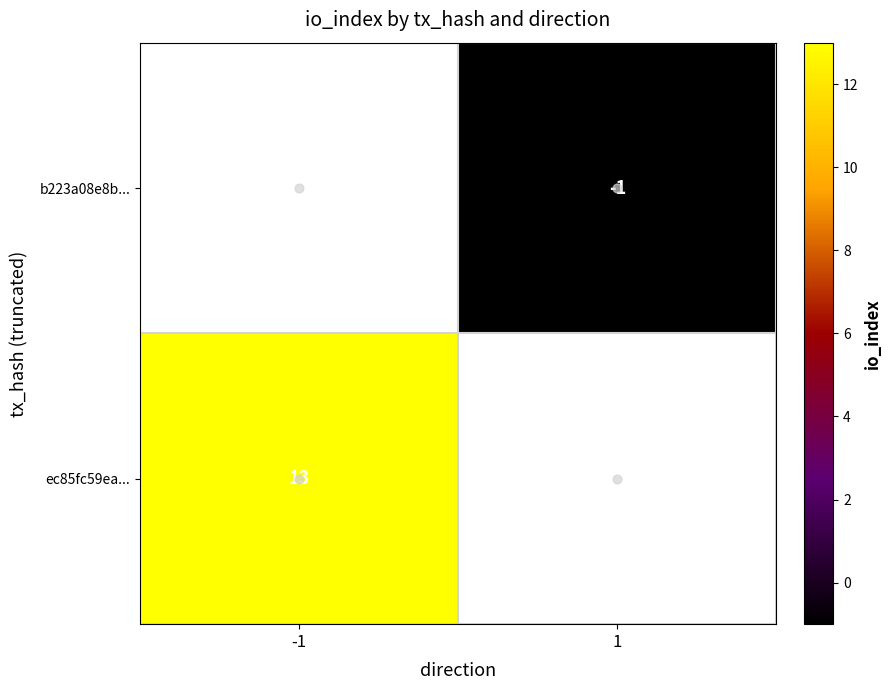

Is it true that ec85fc59ea... equals 5 at -1?

False